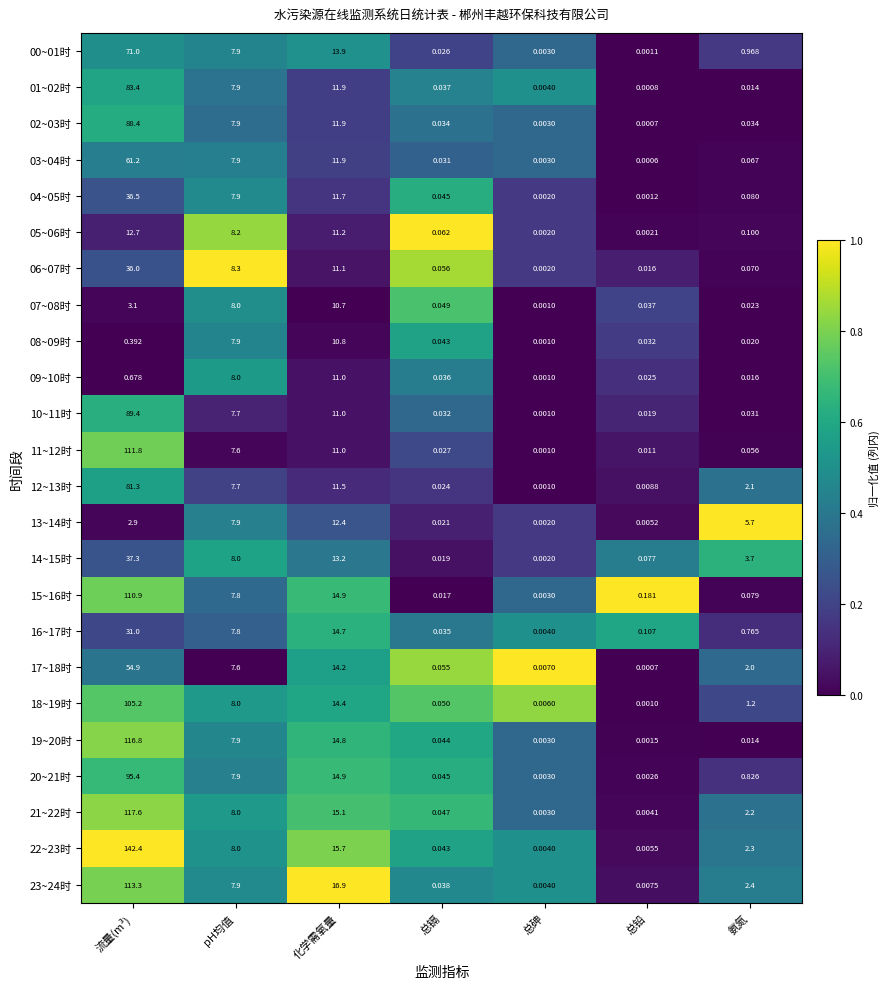

Which category has the lowest value in the 06~07时 series?

总砷